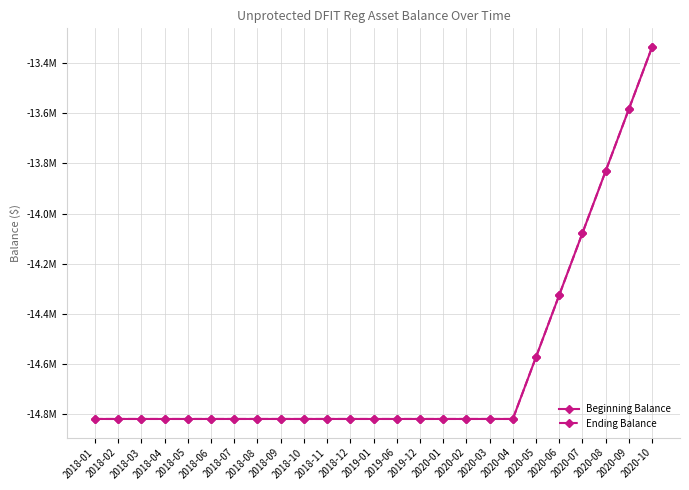

Does the chart have visible grid lines?

Yes